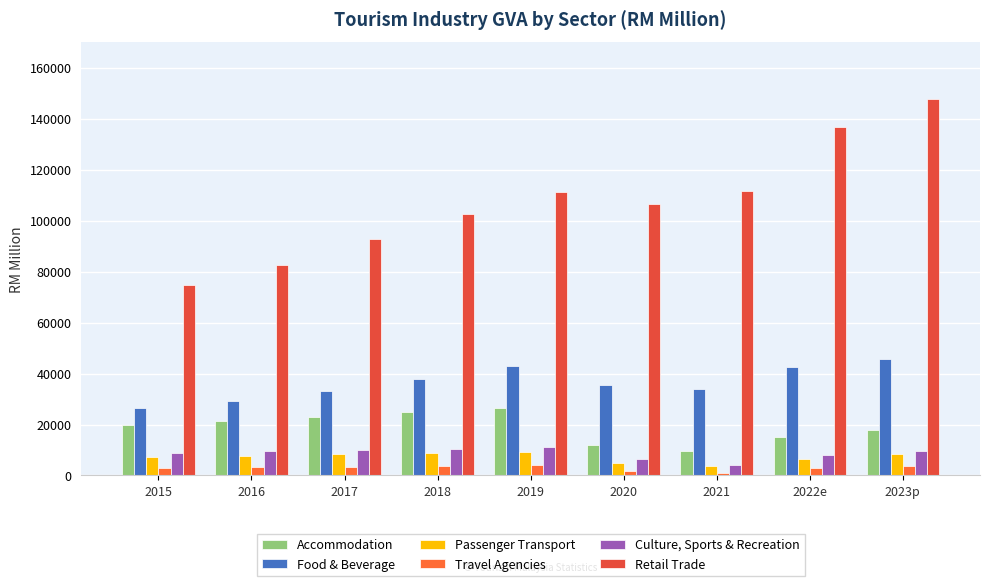

Reading left to right, extract all data points from this chart.

Accommodation: 2015=19810.0	2016=21269.0	2017=22948.4	2018=24733.1	2019=26406.8	2020=12137.9	2021=9712.6	2022e=15133.1	2023p=17967.1
Food & Beverage: 2015=26355.7	2016=29380.0	2017=33154.9	2018=37782.1	2019=43166.7	2020=35571.2	2021=33845.9	2022e=42622.4	2023p=45827.3
Passenger Transport: 2015=7331.1	2016=7834.5	2017=8352.1	2018=8798.6	2019=9379.5	2020=4863.0	2021=3682.1	2022e=6329.1	2023p=8483.3
Travel Agencies: 2015=2897.8	2016=3139.6	2017=3453.0	2018=3818.9	2019=4226.9	2020=1641.5	2021=1092.9	2022e=3101.9	2023p=3909.5
Culture, Sports & Recreation: 2015=8987.0	2016=9440.2	2017=9895.3	2018=10482.2	2019=11307.1	2020=6307.6	2021=4215.3	2022e=8199.4	2023p=9488.5
Retail Trade: 2015=74792.8	2016=82570.4	2017=92847.3	2018=102523.9	2019=111121.6	2020=106560.0	2021=111617.8	2022e=136747.3	2023p=147943.6